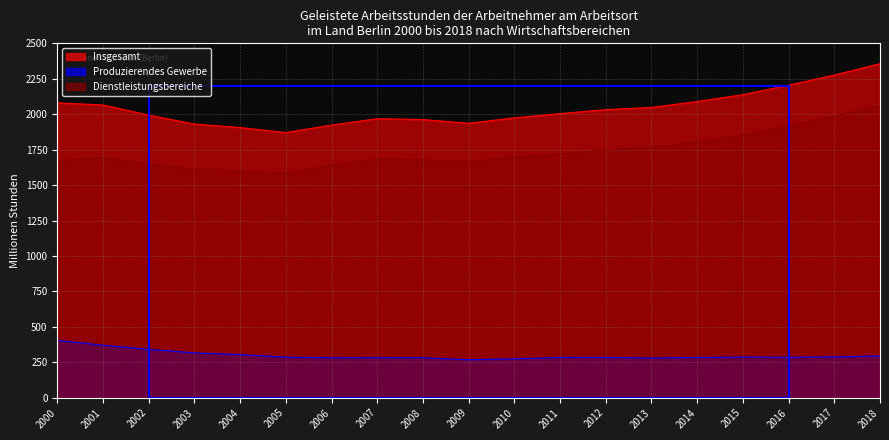

True or false: Produzierendes Gewerbe has a value of 370.4 at 2001.

True